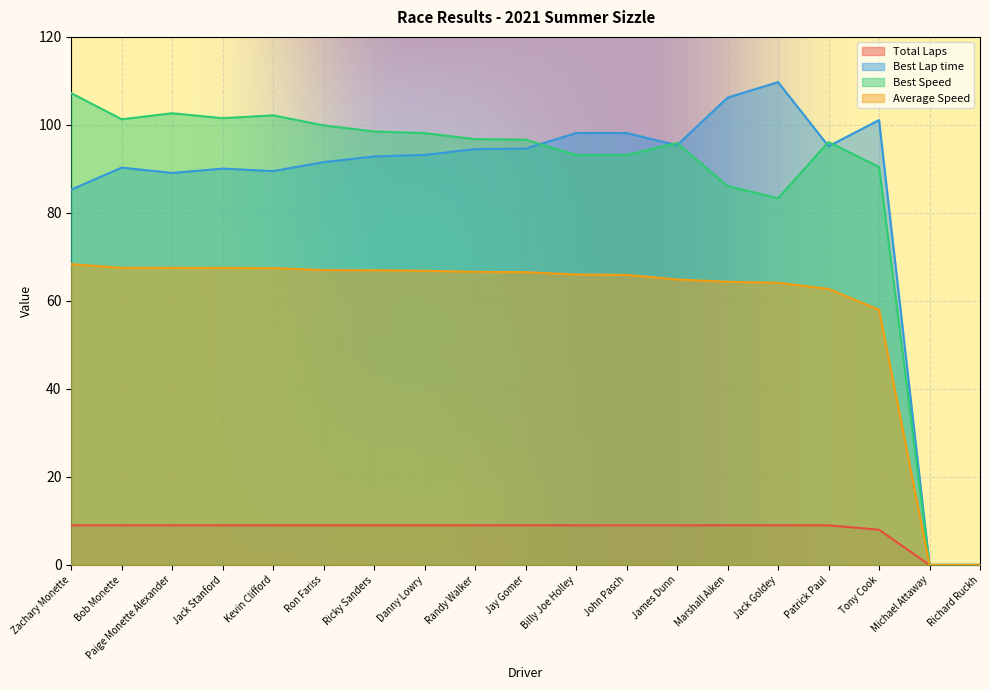

True or false: Best Speed and Best Lap time cross at least once.

True